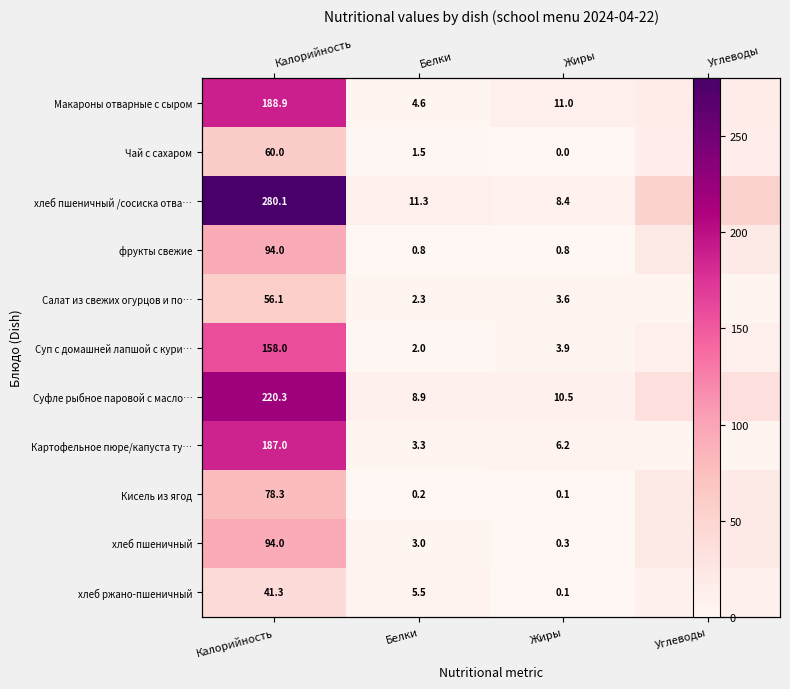

At which category is the sum across all series the highest?

Калорийность